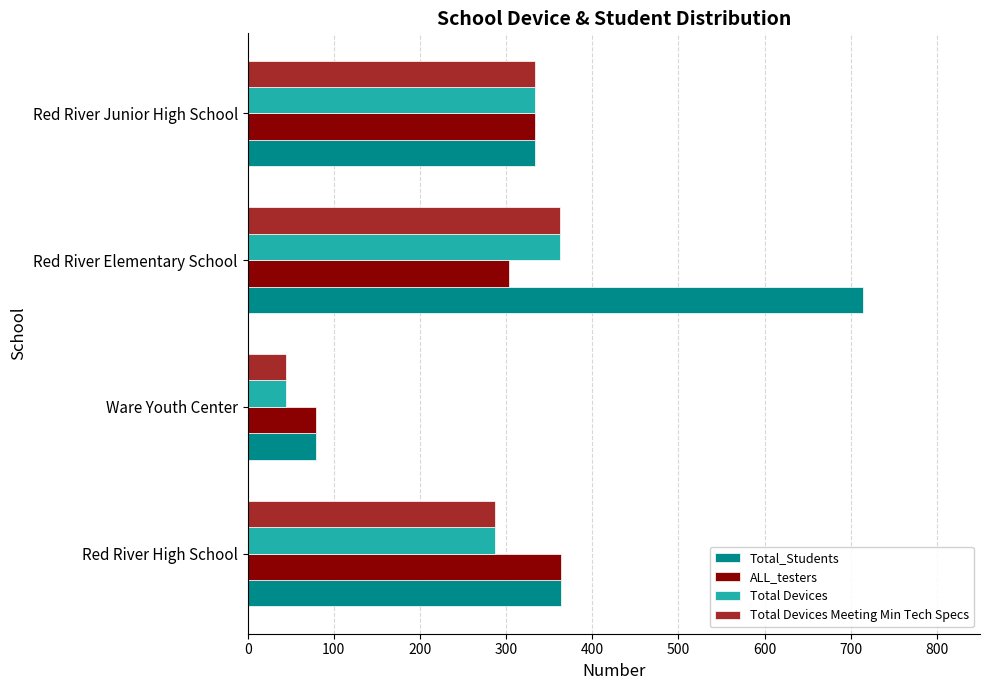

What is the average value of the ALL_testers series?

270